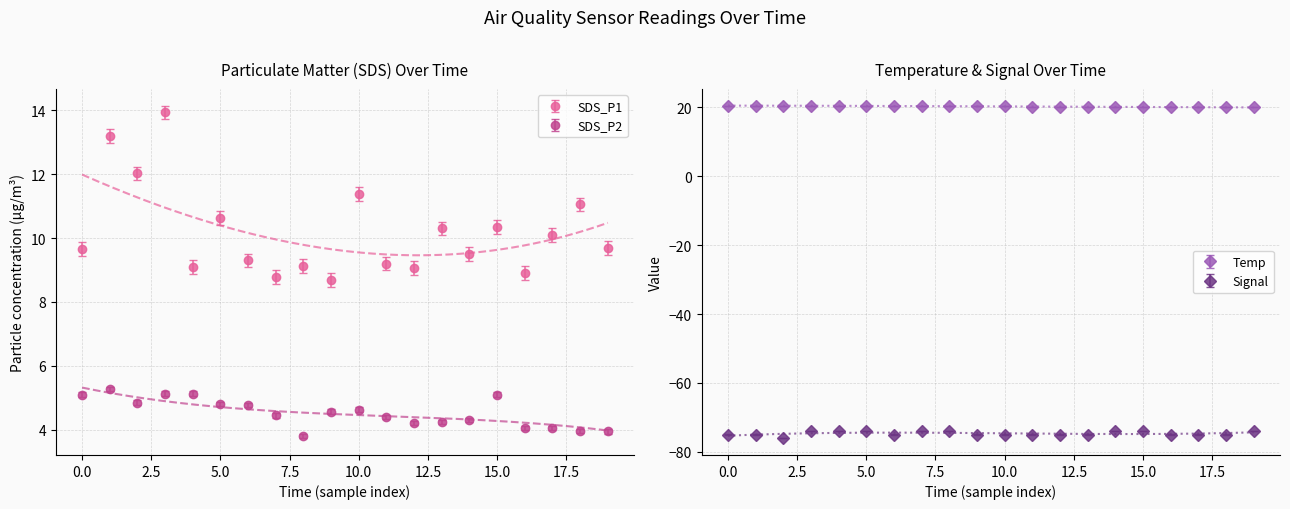

True or false: Signal and SDS_P2 cross at least once.

False